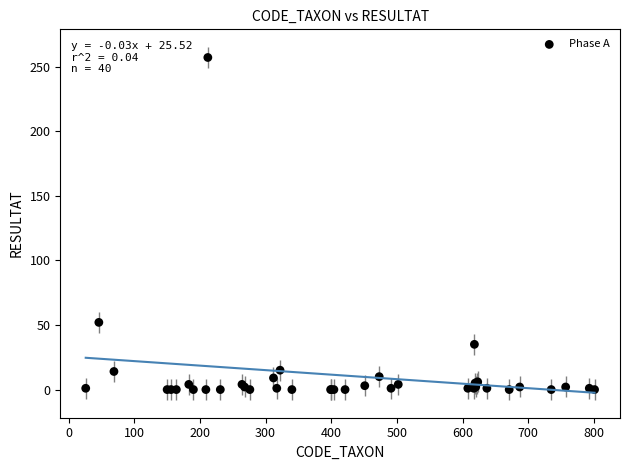

What Y value in the scatter plot is closest to 128?

52